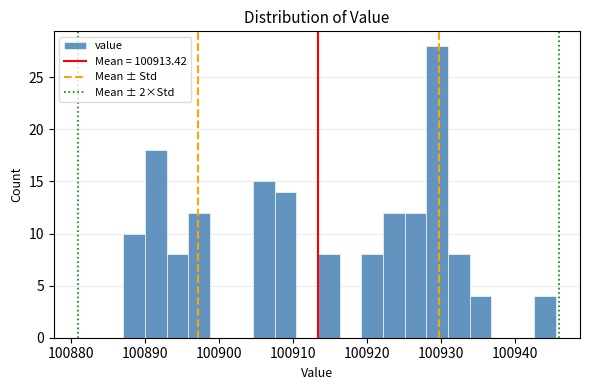

Around what value on the x-axis is the tallest bar? Give the approximate position of its centre, as read against the axis.

100929